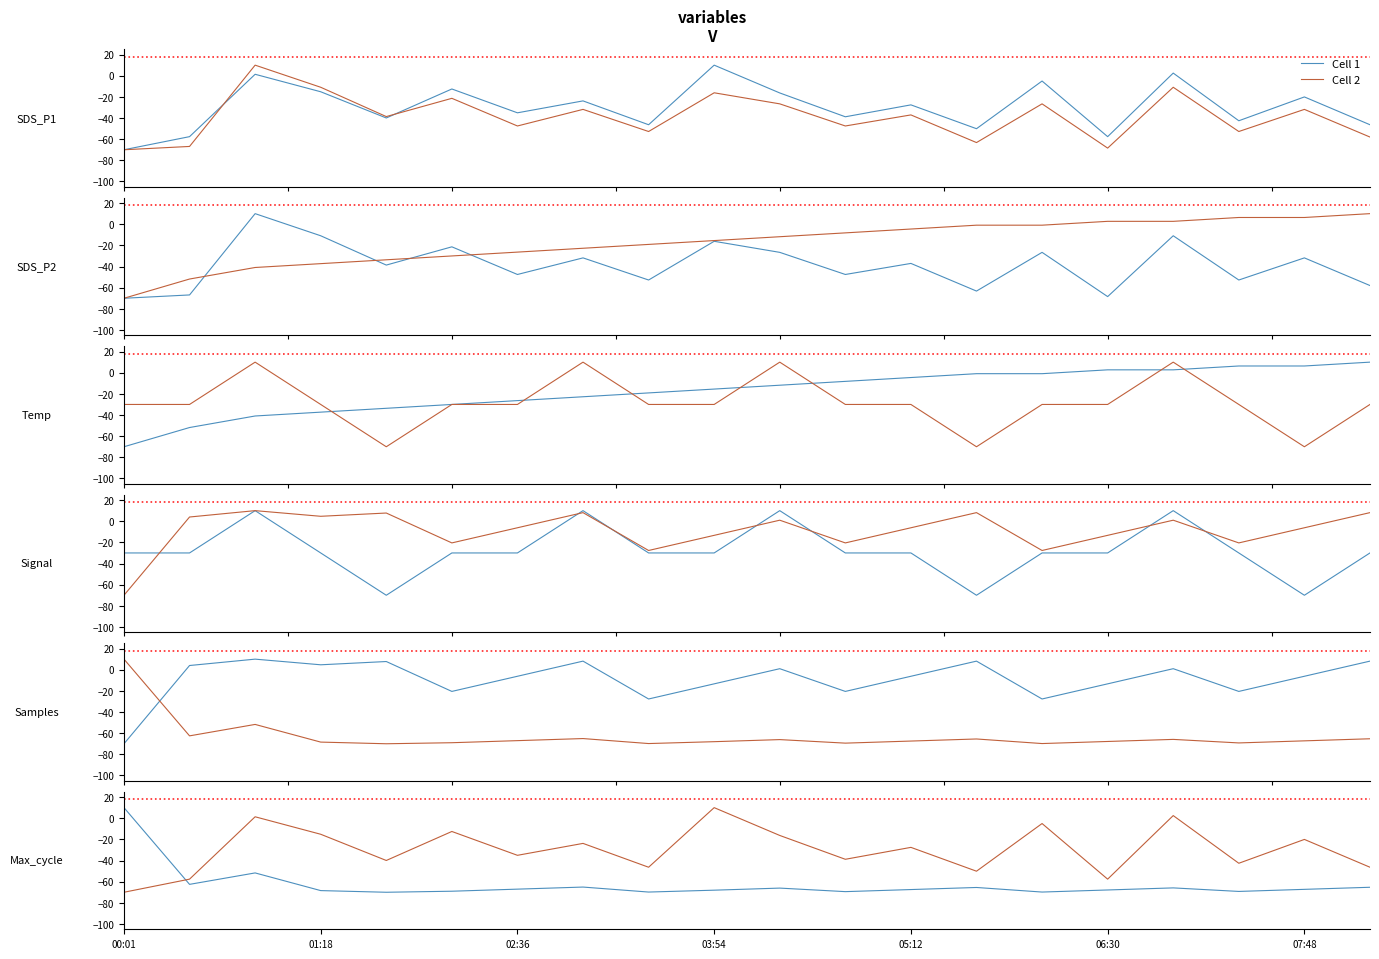

What are all the series names shown in the legend?

Cell 1, Cell 2